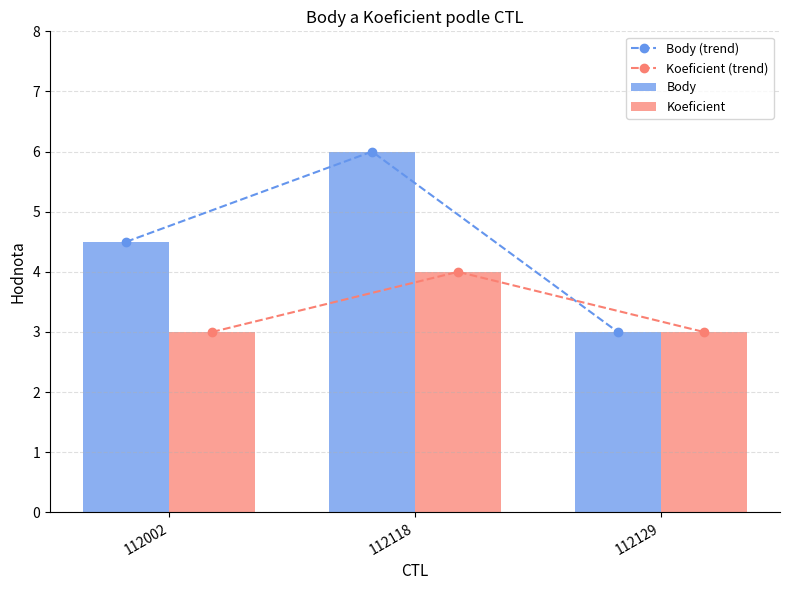

True or false: Body has a value of 4.5 at 112002.

True